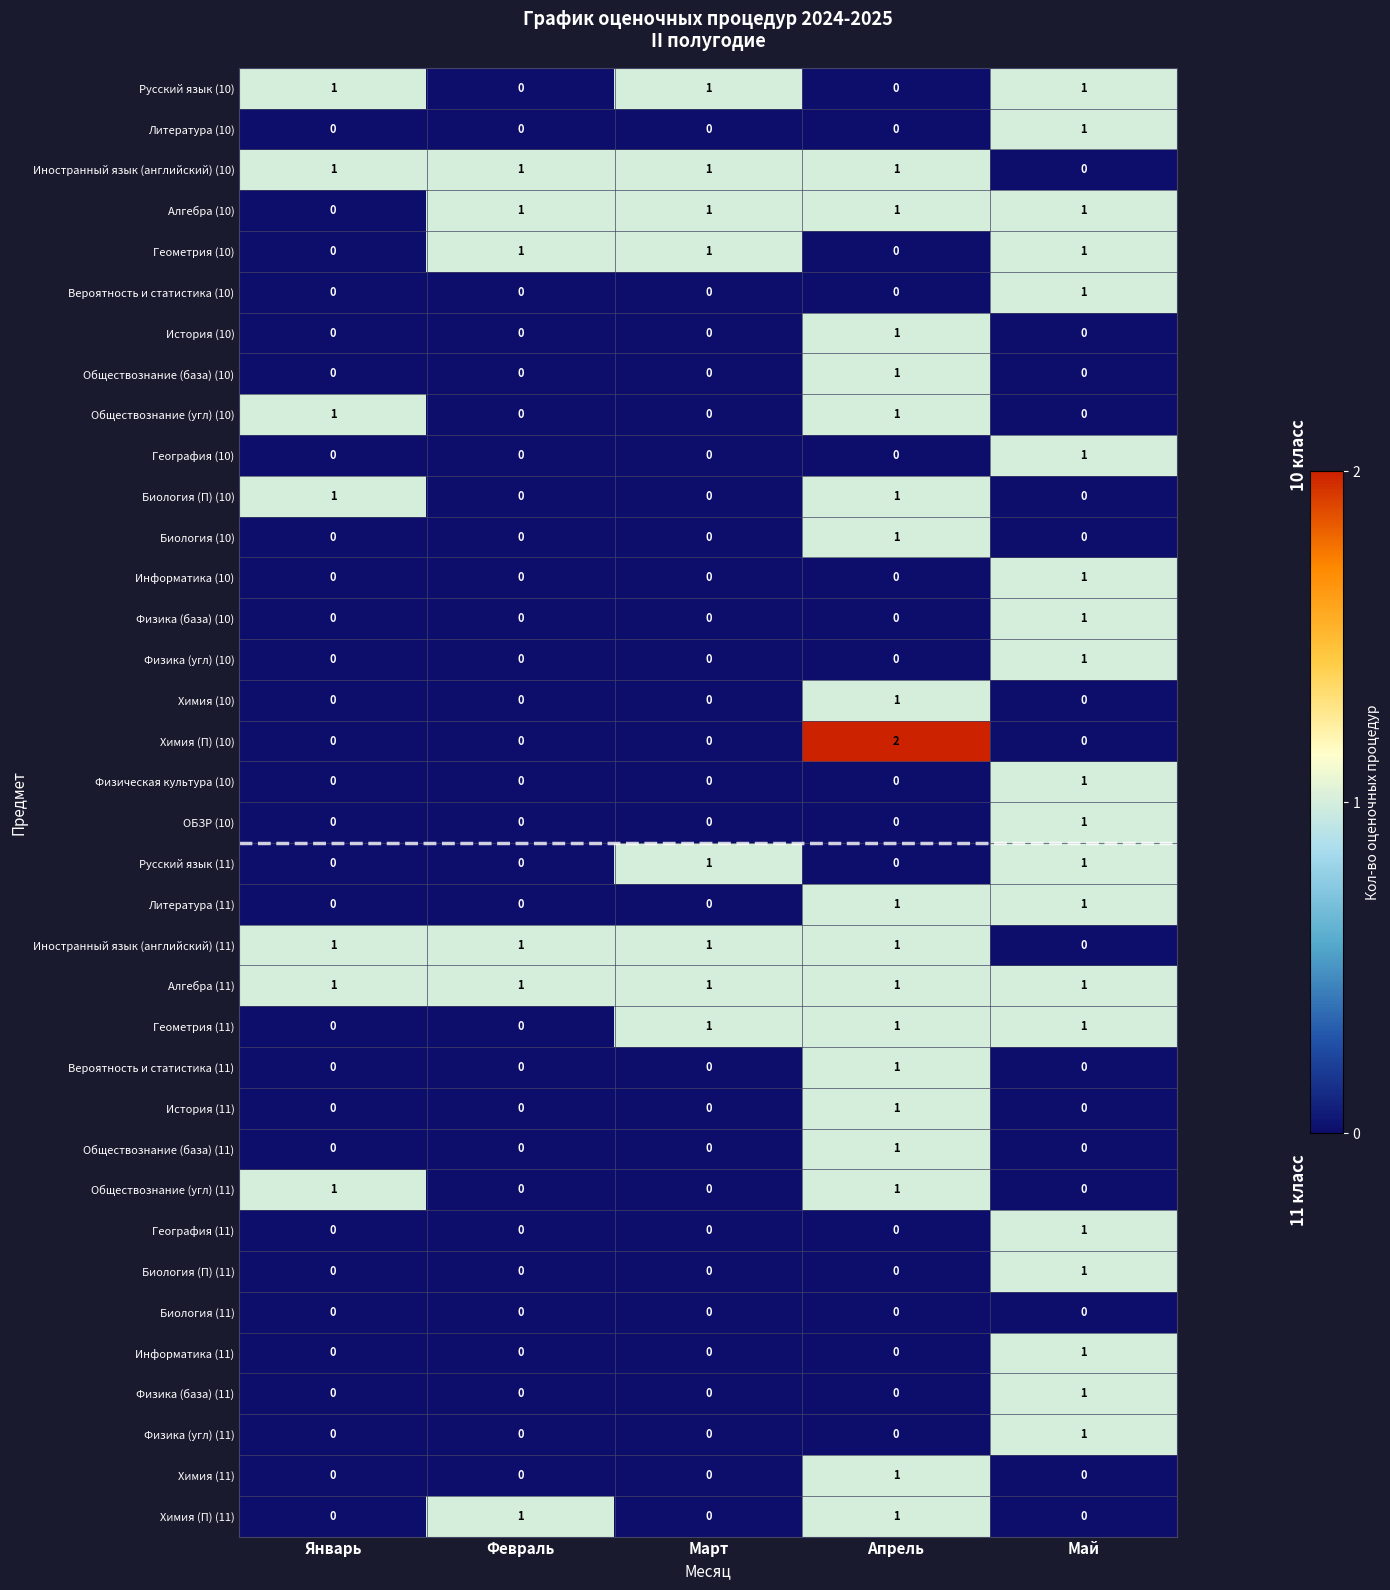

Which category has the lowest value in the Иностранный язык (английский) (10) series?

Май